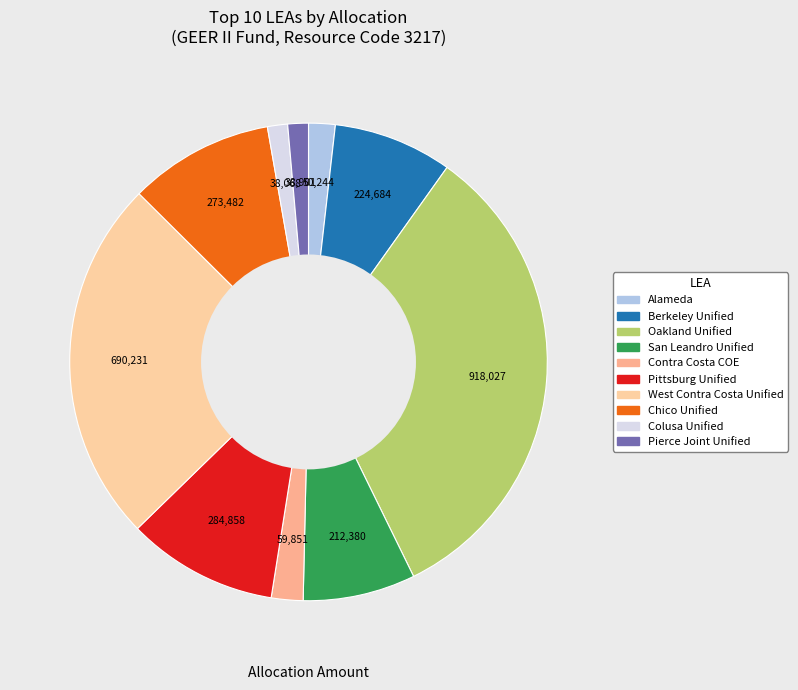

How many slices are in this pie chart?

10